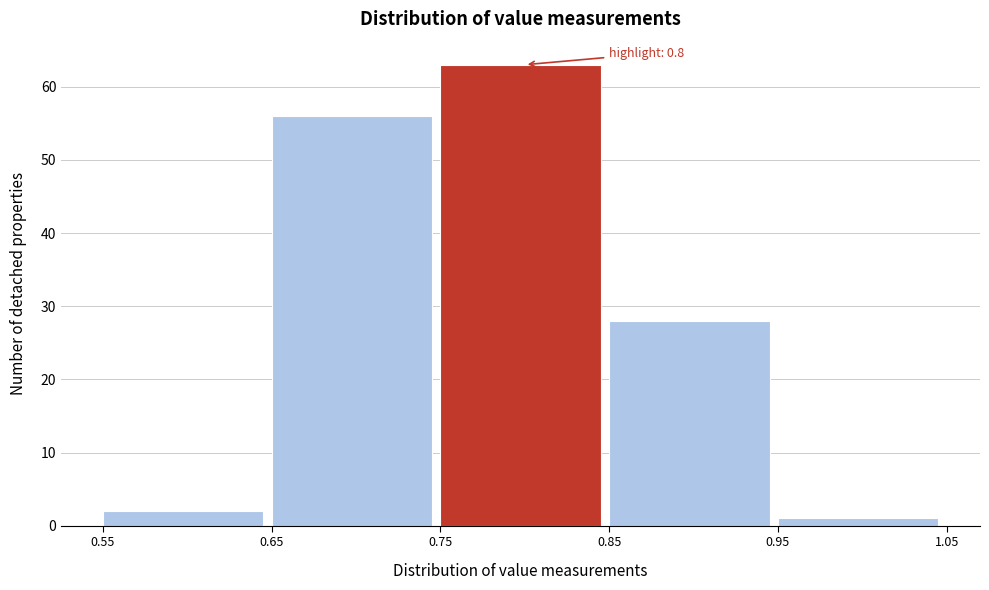

Over which range of the x-axis is the bar tallest?

0.75 to 0.85